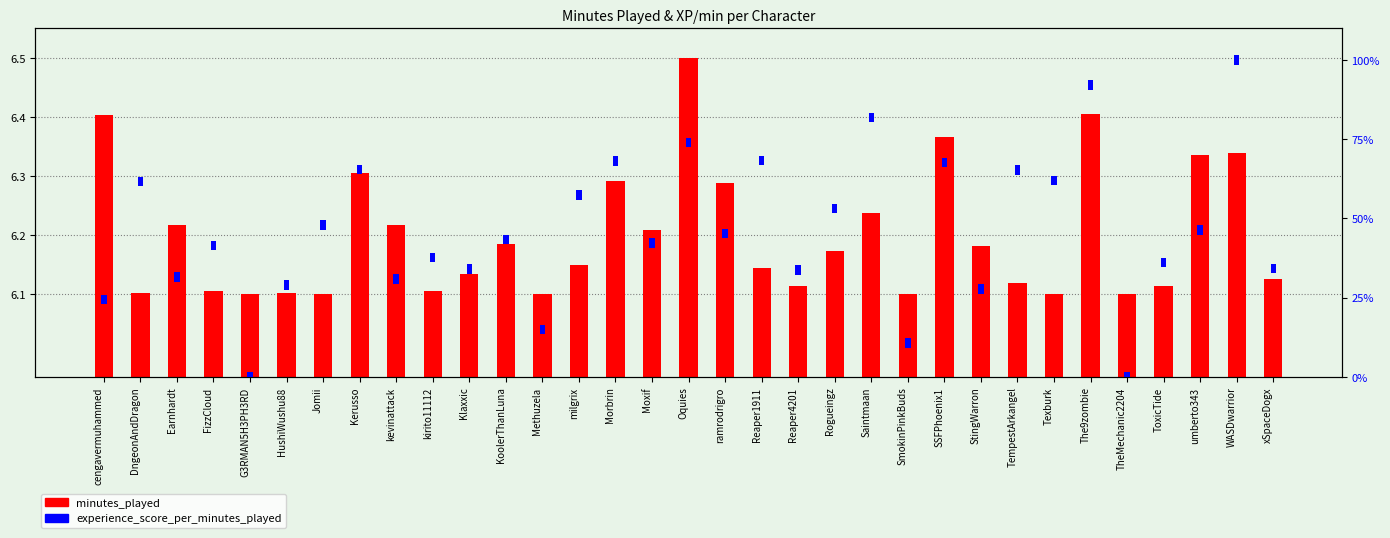

Between ramrodrigro and xSpaceDogx, which is larger?

ramrodrigro